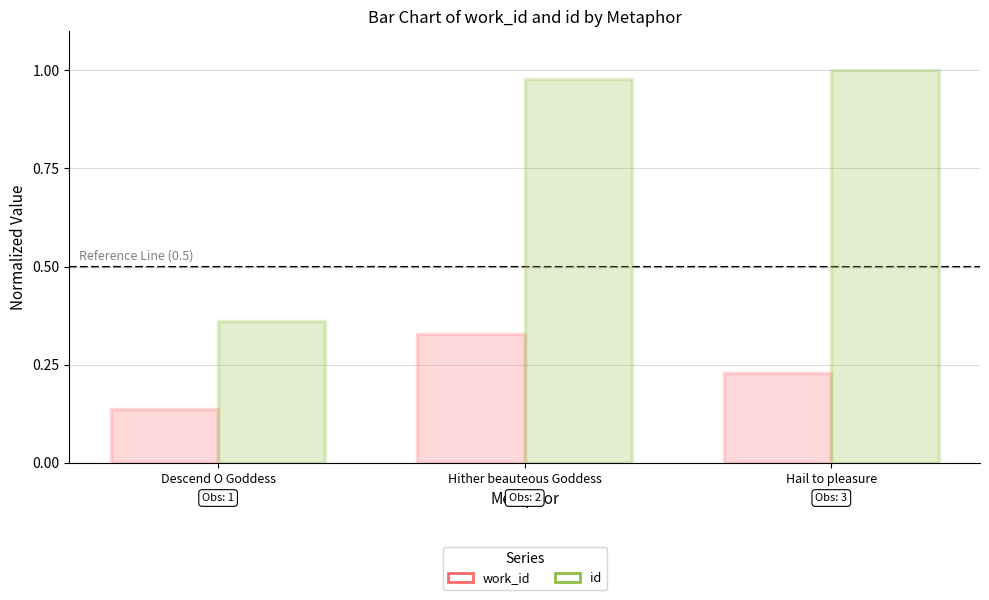

At which category does the chart reach its minimum across all series?

Descend O Goddess